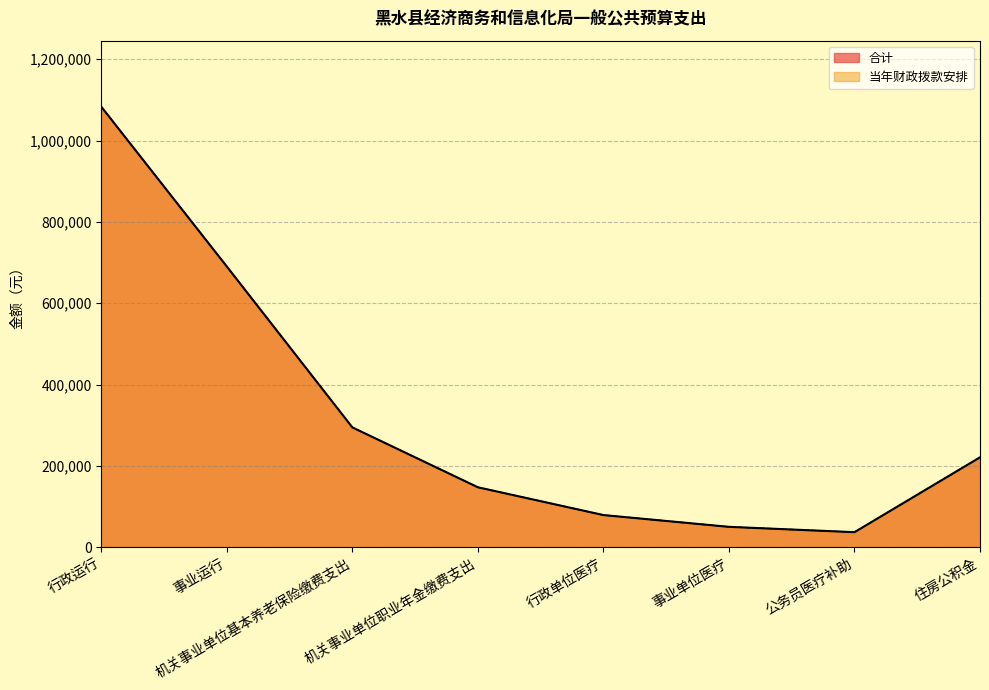

What are all the series names shown in the legend?

合计, 当年财政拨款安排